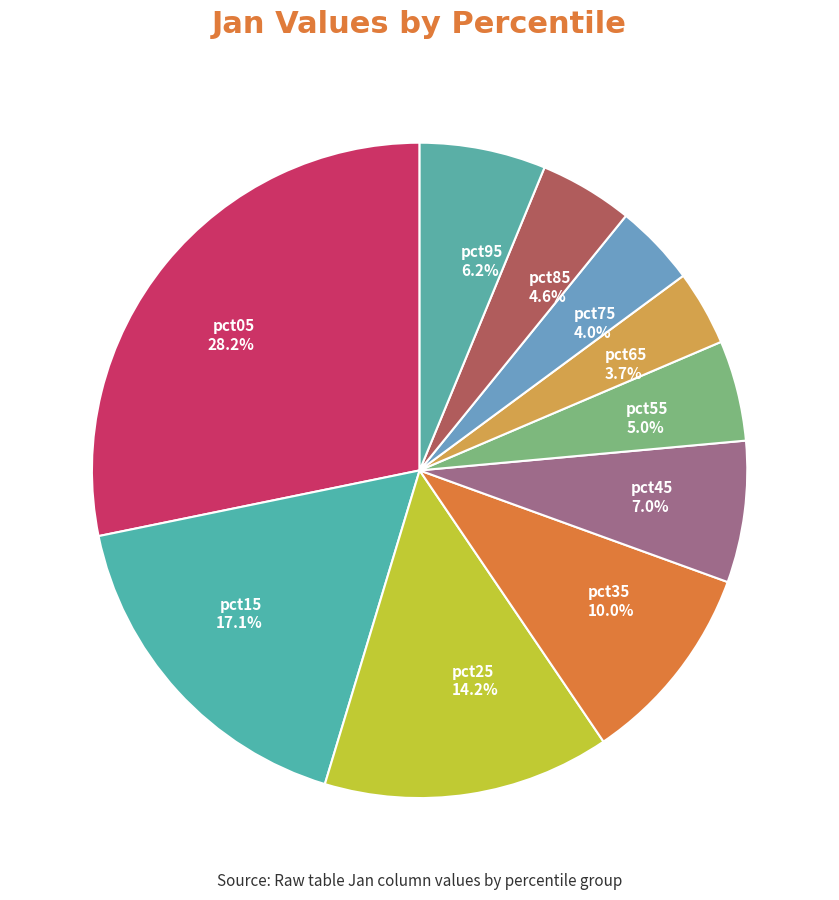

Does pct05 account for over 50% of the chart?

No